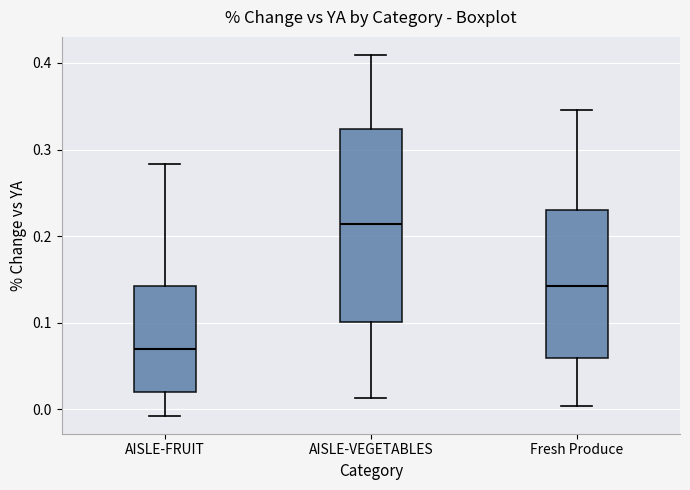

Where does the median line of the box for AISLE-FRUIT sit on the y-axis? The values are not printed on the chart, so give them approximately, as read against the axis.

0.07